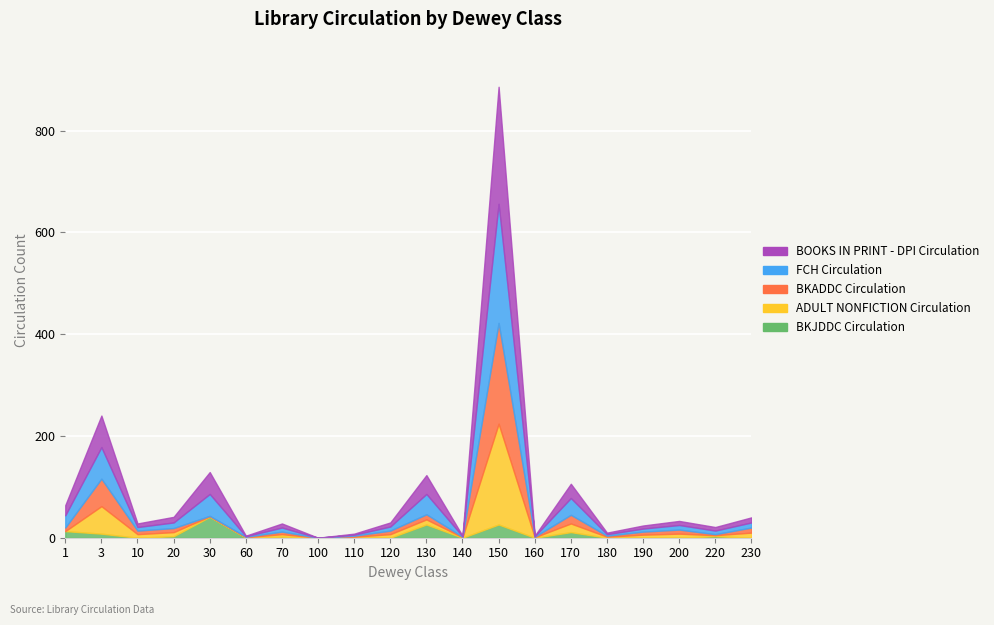

How many lines are shown in the chart?

5